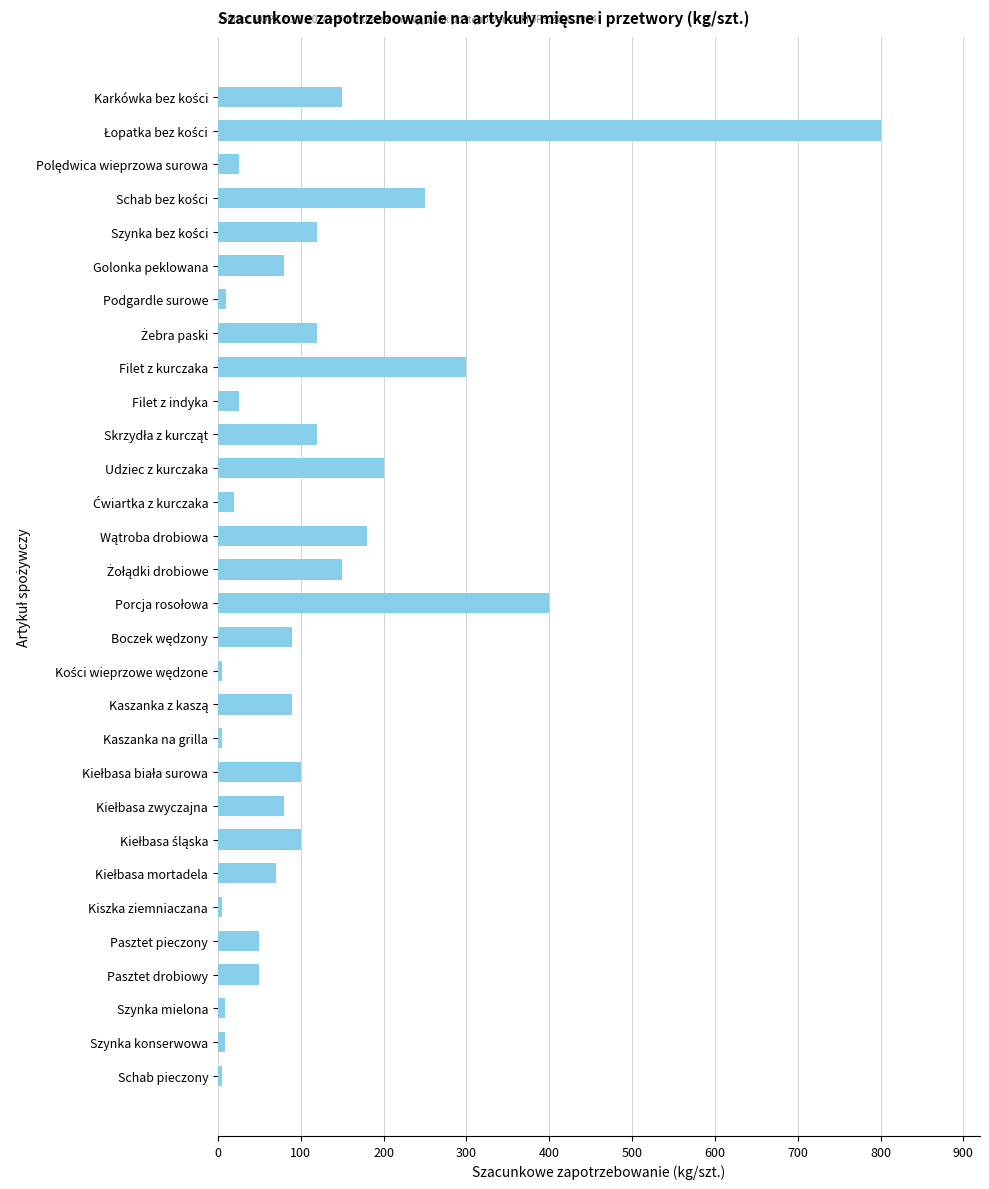

What is the average value?

121